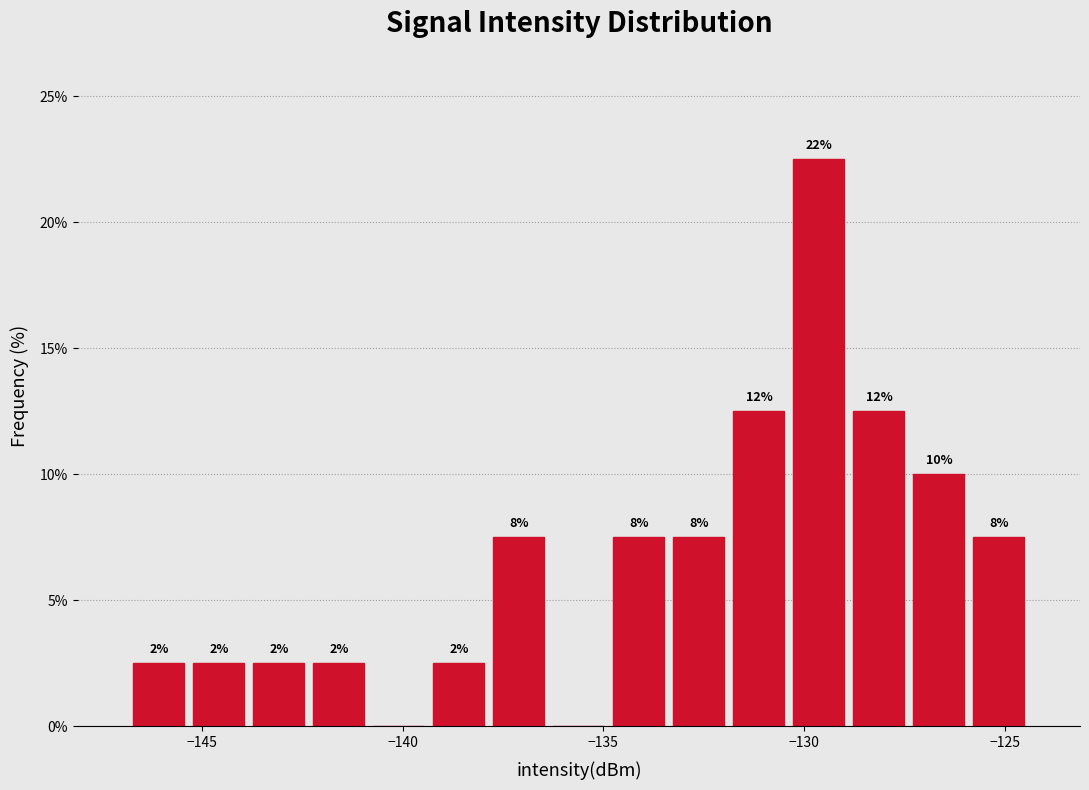

Read against the x-axis, roughly where is the centre of the tallest bar?

-129.5